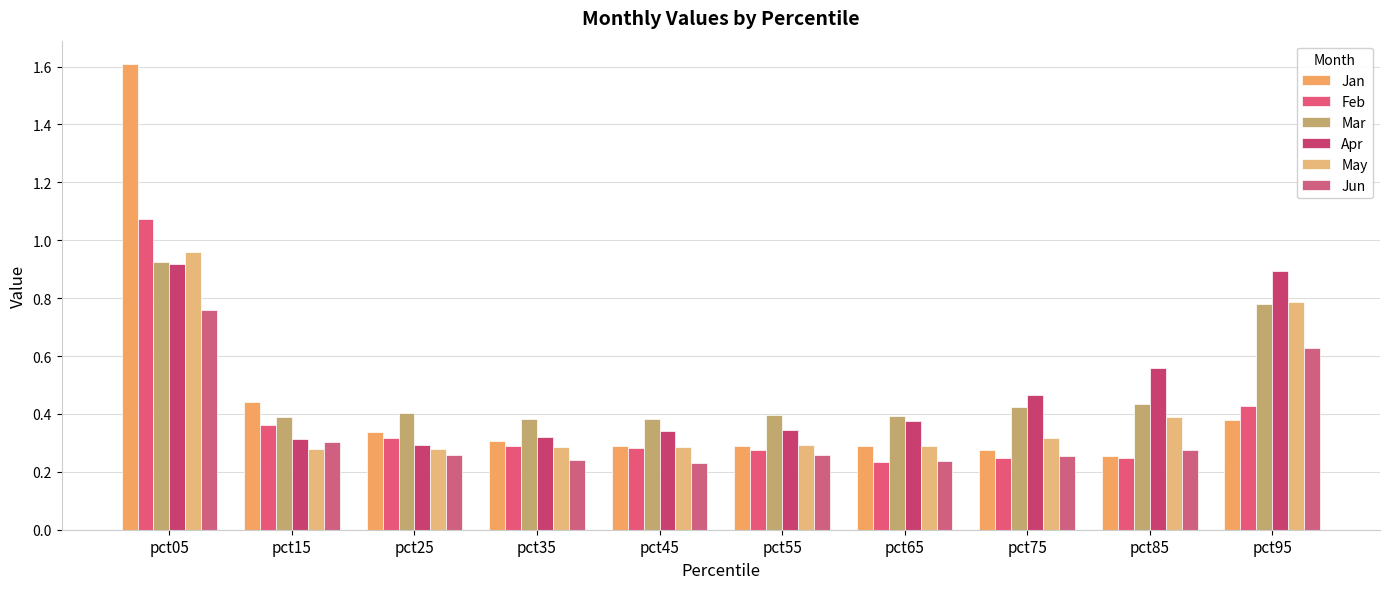

True or false: Apr has a value of 0.6 at pct85.

True